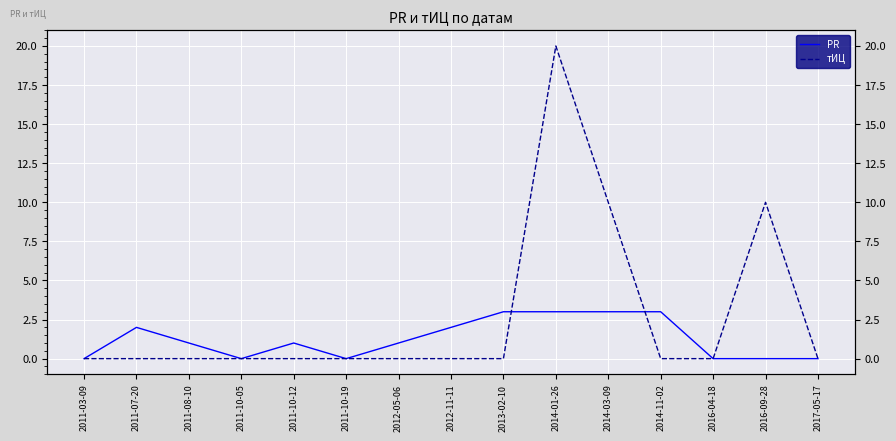

In PR, how many points are higher than both neighbors (excluding endpoints)?

2